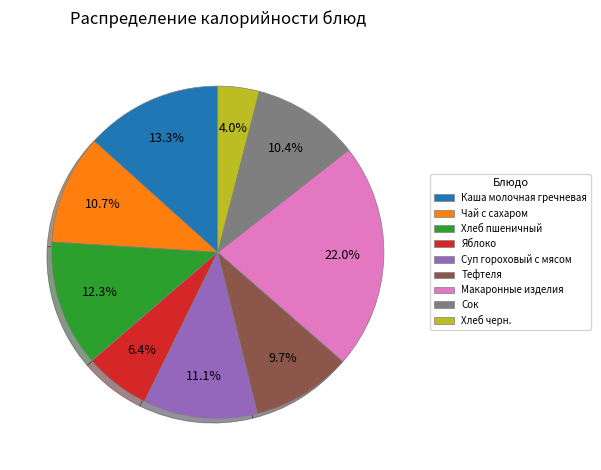

Which category has the smallest portion of the pie?

Хлеб черн.